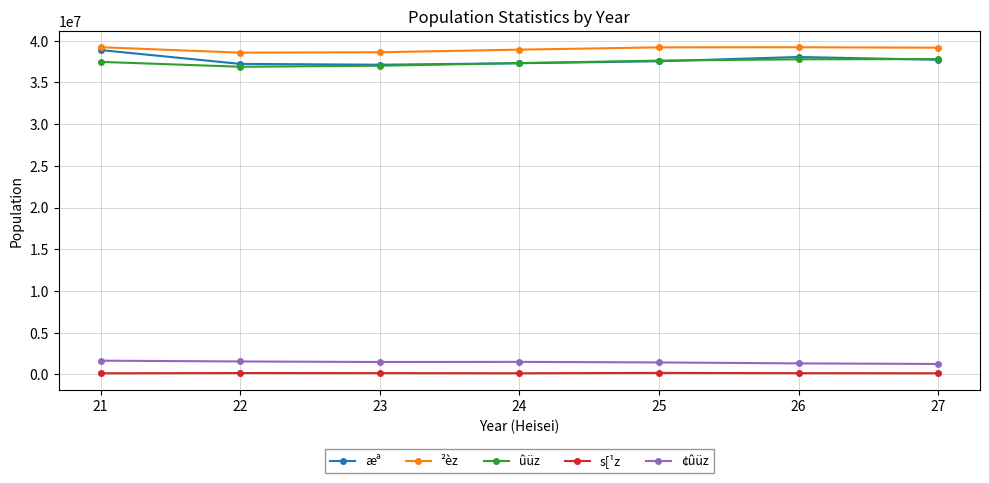

Between 21 and 22, which series saw the biggest shift?

æª